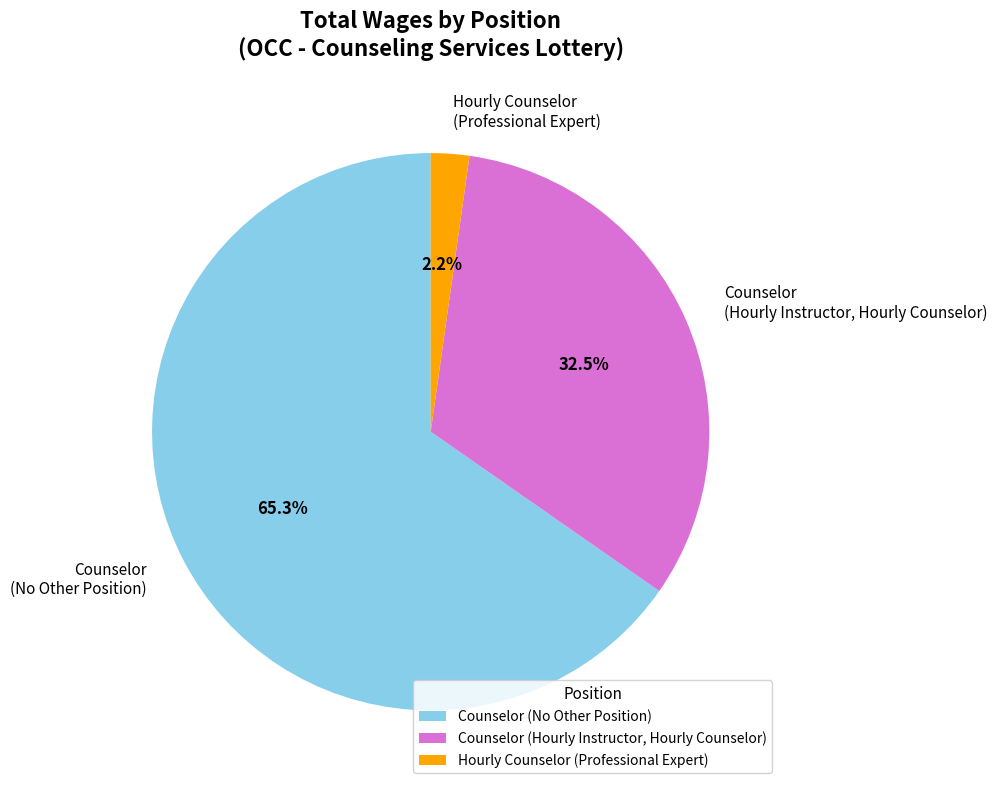

Rank the categories by value from lowest to highest.

Hourly Counselor (Professional Expert), Counselor (Hourly Instructor, Hourly Counselor), Counselor (No Other Position)